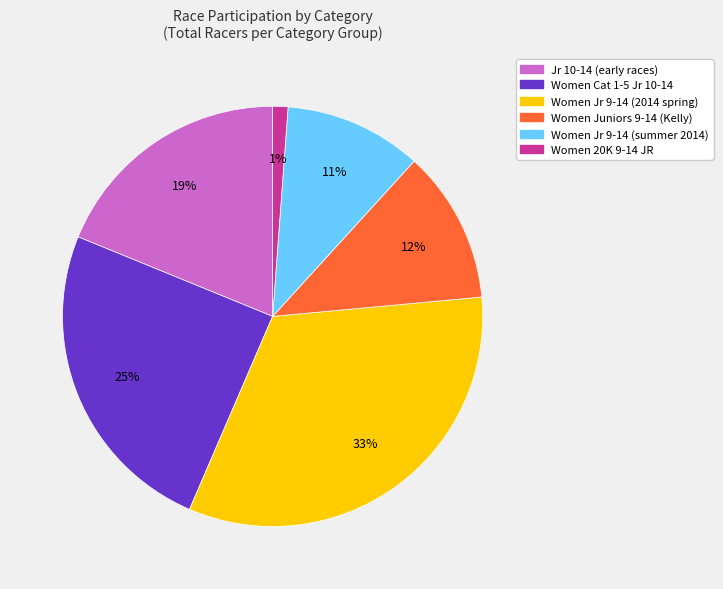

Is it true that Women Jr 9-14 (summer 2014) is 25% of the pie?

False